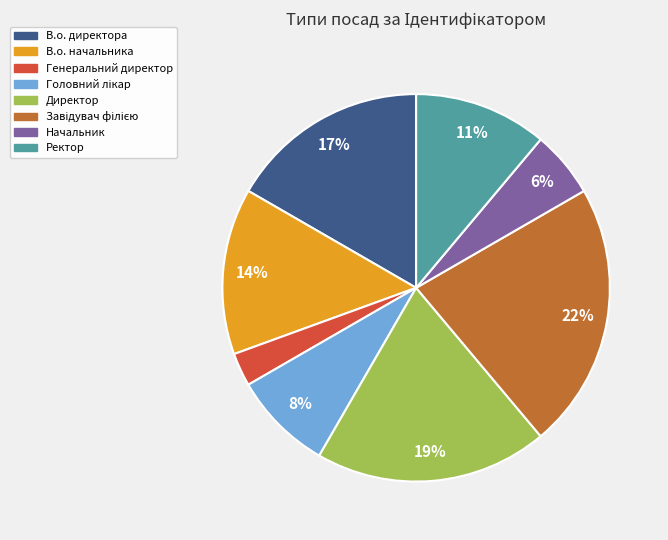

Do Ректор and В.о. начальника together represent more than half of the pie?

No